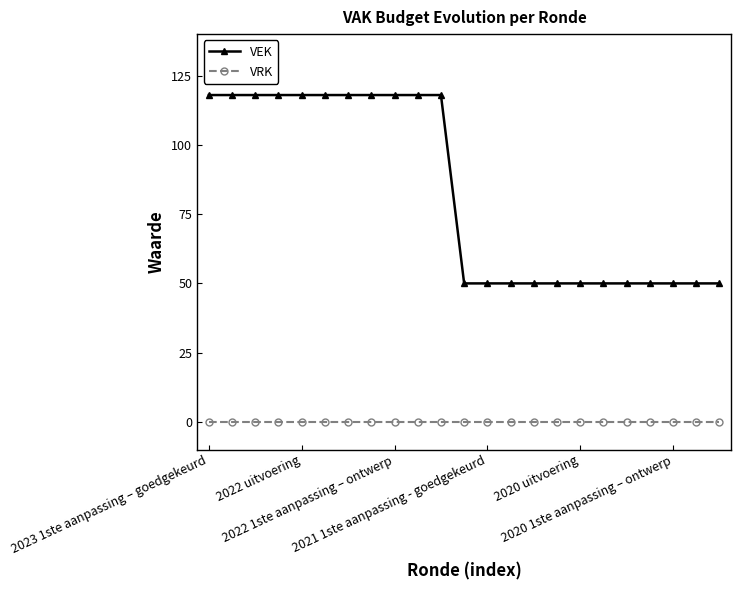

Reading left to right, what are all the values shown in this chart?

VEK: 118	118	118	118	118	118	118	118	118	118	118	50	50	50	50	50	50	50	50	50	50	50	50
VRK: 0	0	0	0	0	0	0	0	0	0	0	0	0	0	0	0	0	0	0	0	0	0	0